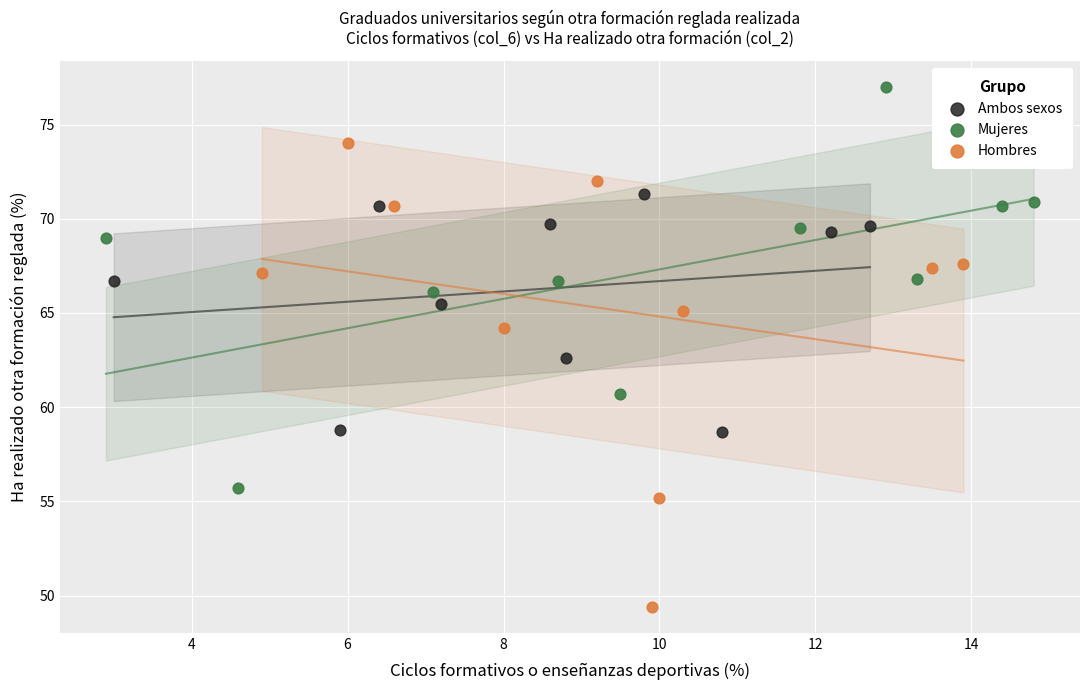

Which series has the largest Y range (max minus min)?

Hombres